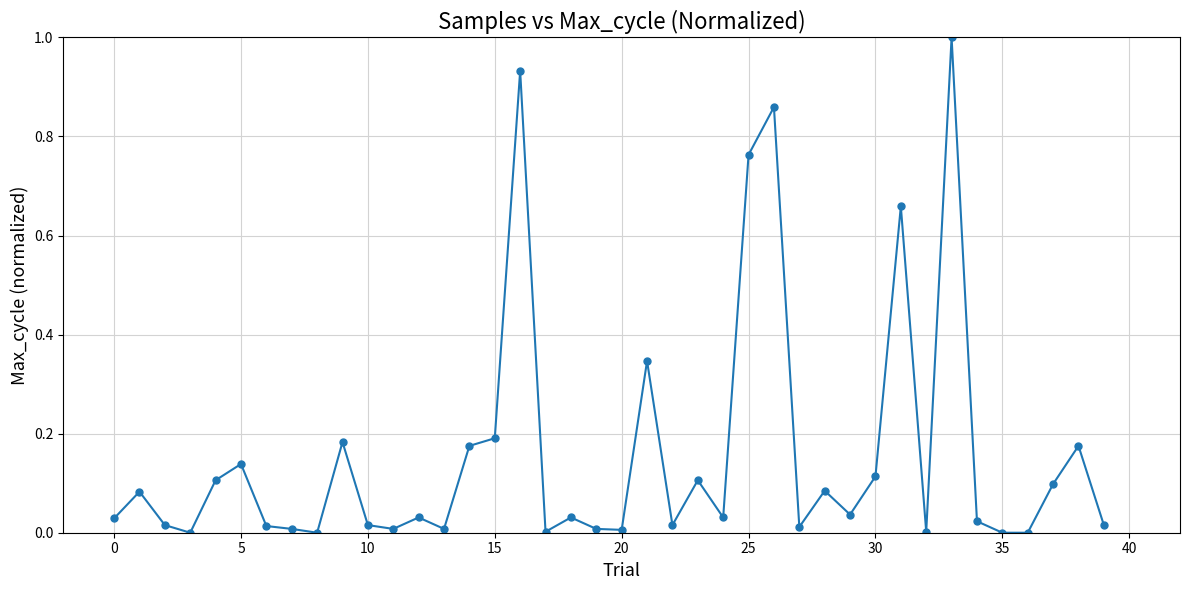

What is the difference between the maximum and minimum values?

1.0